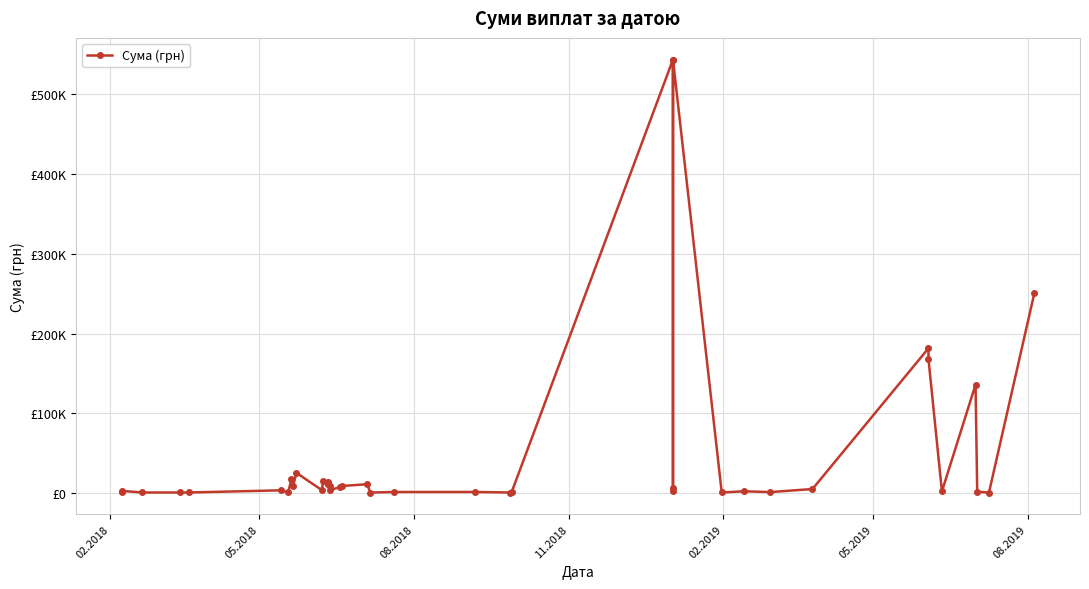

Reading left to right, list all the values displayed in this chart.

1833.0	2751.0	663.4	670.8	676.0	3388.3	675.0	17022.5	9100.0	25270.0	3805.0	14740.0	11938.5	11150.0	14060.0	9250.0	3669.0	7571.5	8840.0	11000.0	625.8	1284.0	1344.0	660.0	1048.8	543849.2	6863.2	2730.0	543849.2	663.2	2189.0	1168.8	5029.2	181627.8	168157.8	2000.0	135976.5	1617.2	610.3	250802.4